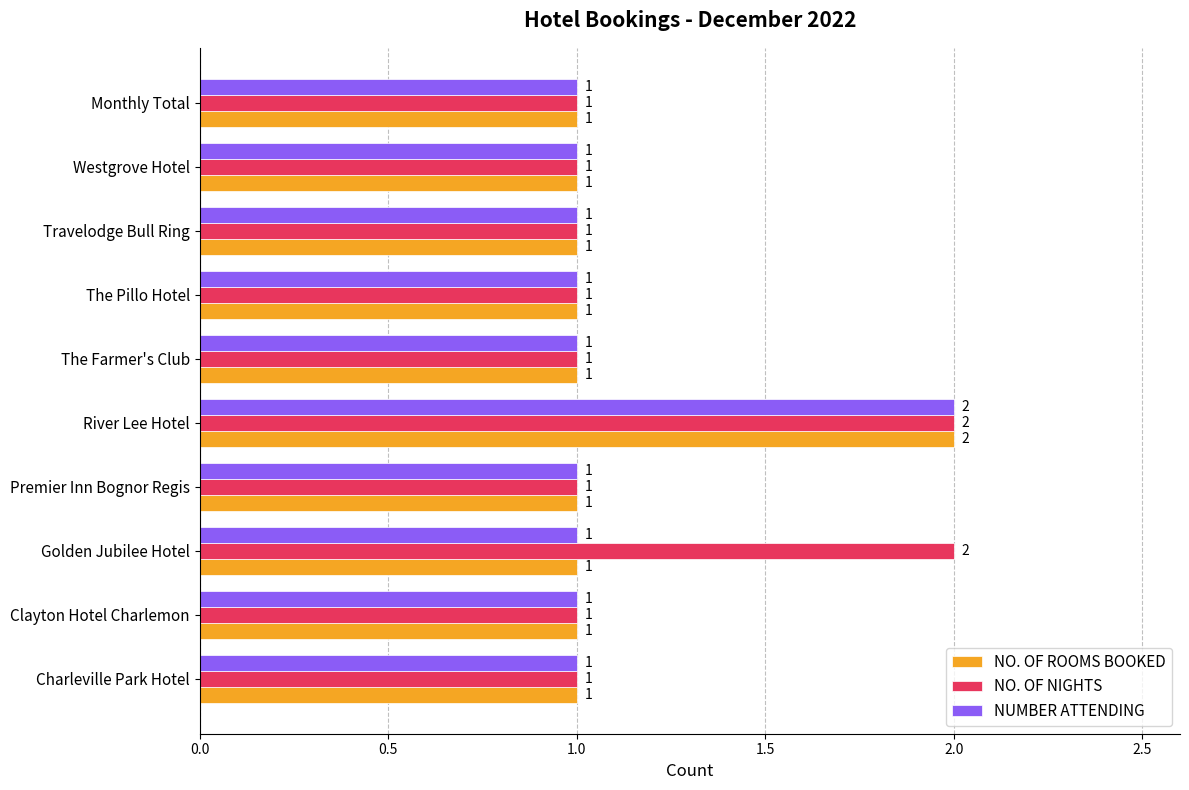

Is it true that NO. OF NIGHTS equals 2 at Golden Jubilee Hotel?

True